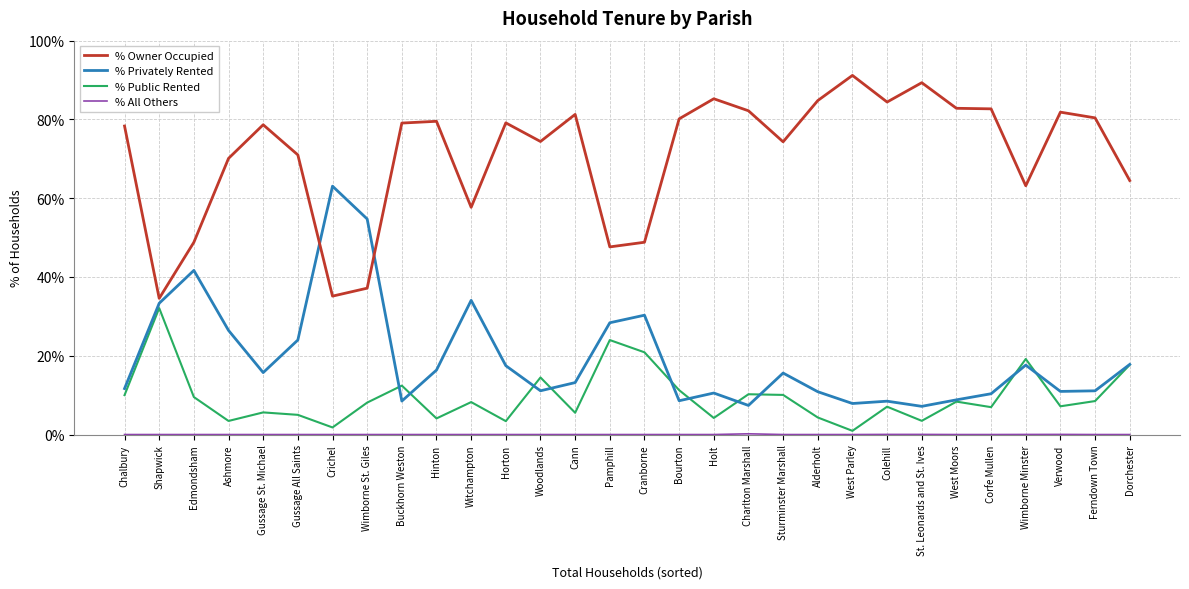

What position from the right is Wimborne St. Giles?

23